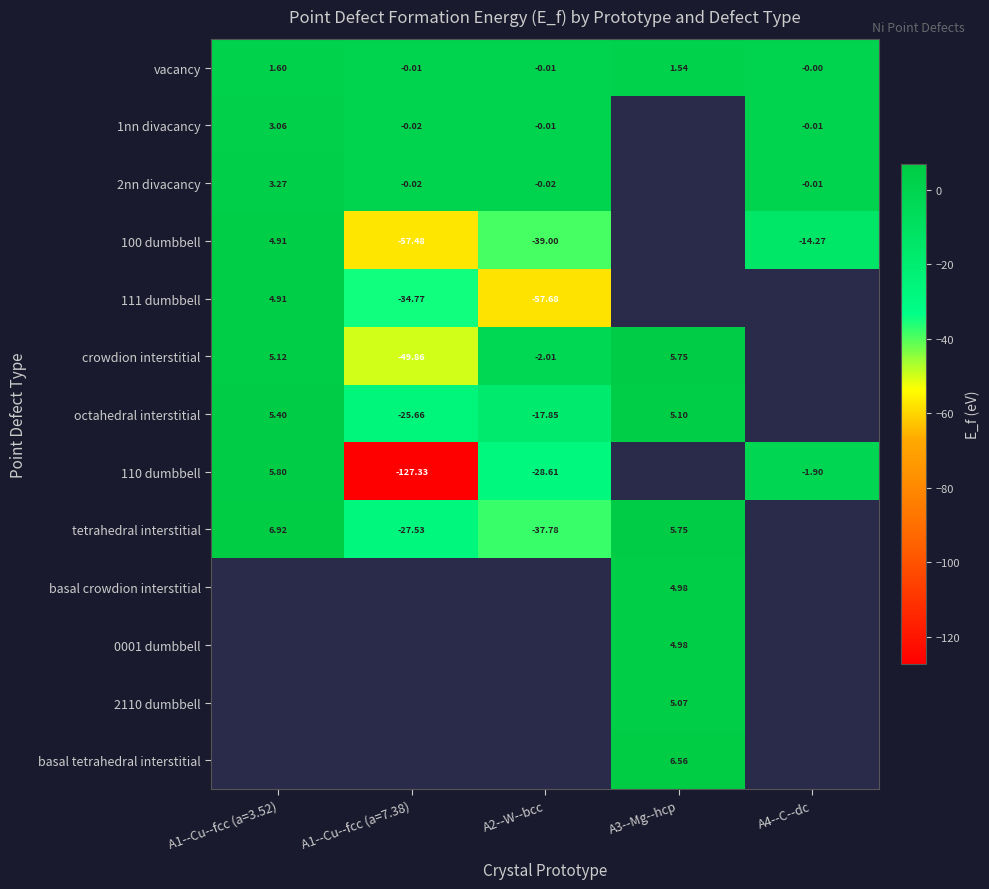

Is the value of 111 dumbbell at A1--Cu--fcc (a=3.52) greater than the value of basal tetrahedral interstitial at A3--Mg--hcp?

No